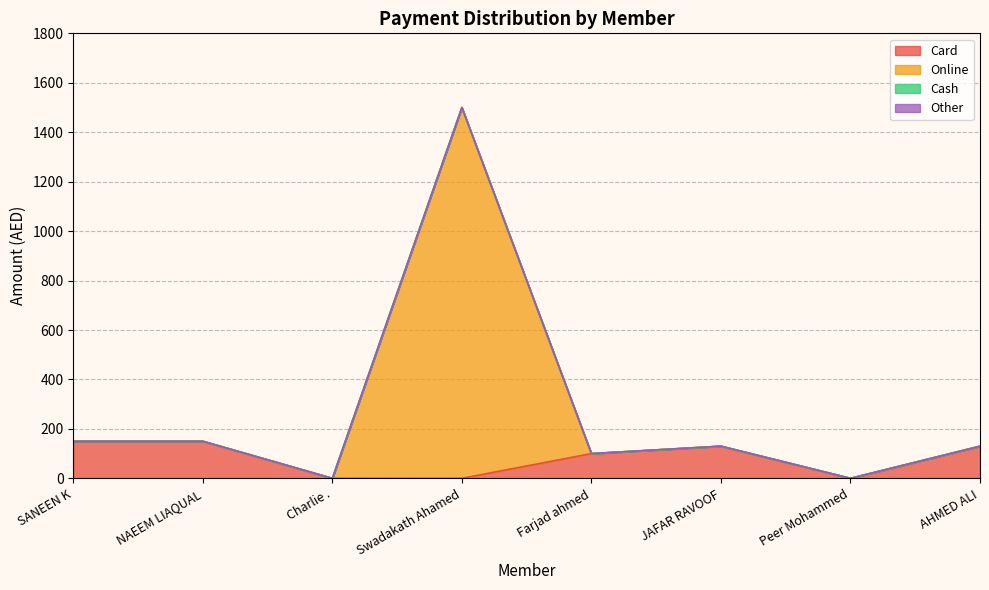

Is the value of Online at Peer Mohammed greater than the value of Card at Peer Mohammed?

No